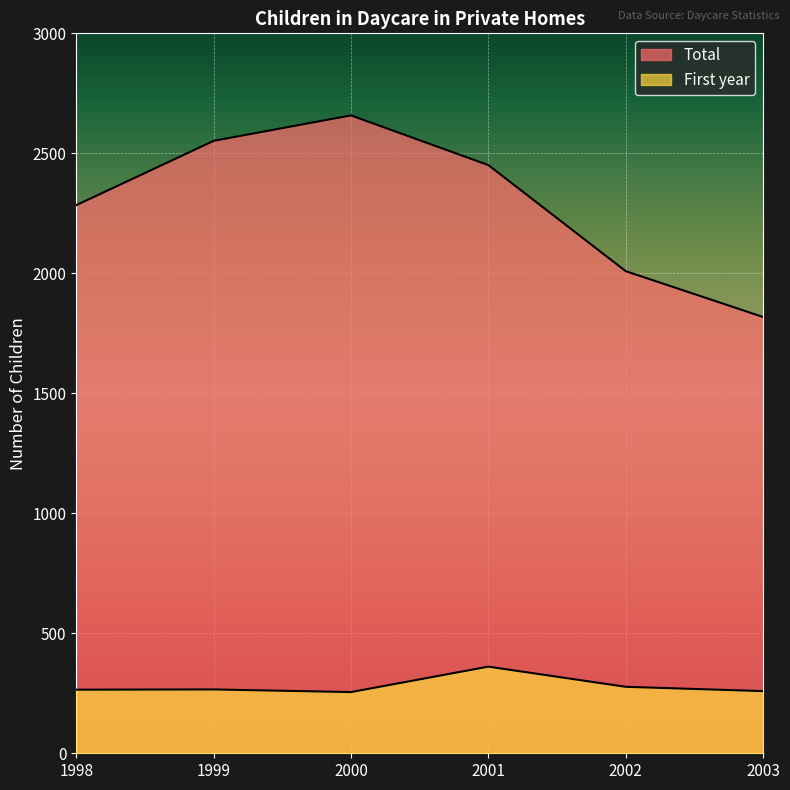

Reading right to left, what are all the values shown in this chart?

First year: 2003=259	2002=277	2001=361	2000=255	1999=266	1998=265
Total: 2003=1818	2002=2009	2001=2451	2000=2658	1999=2552	1998=2284